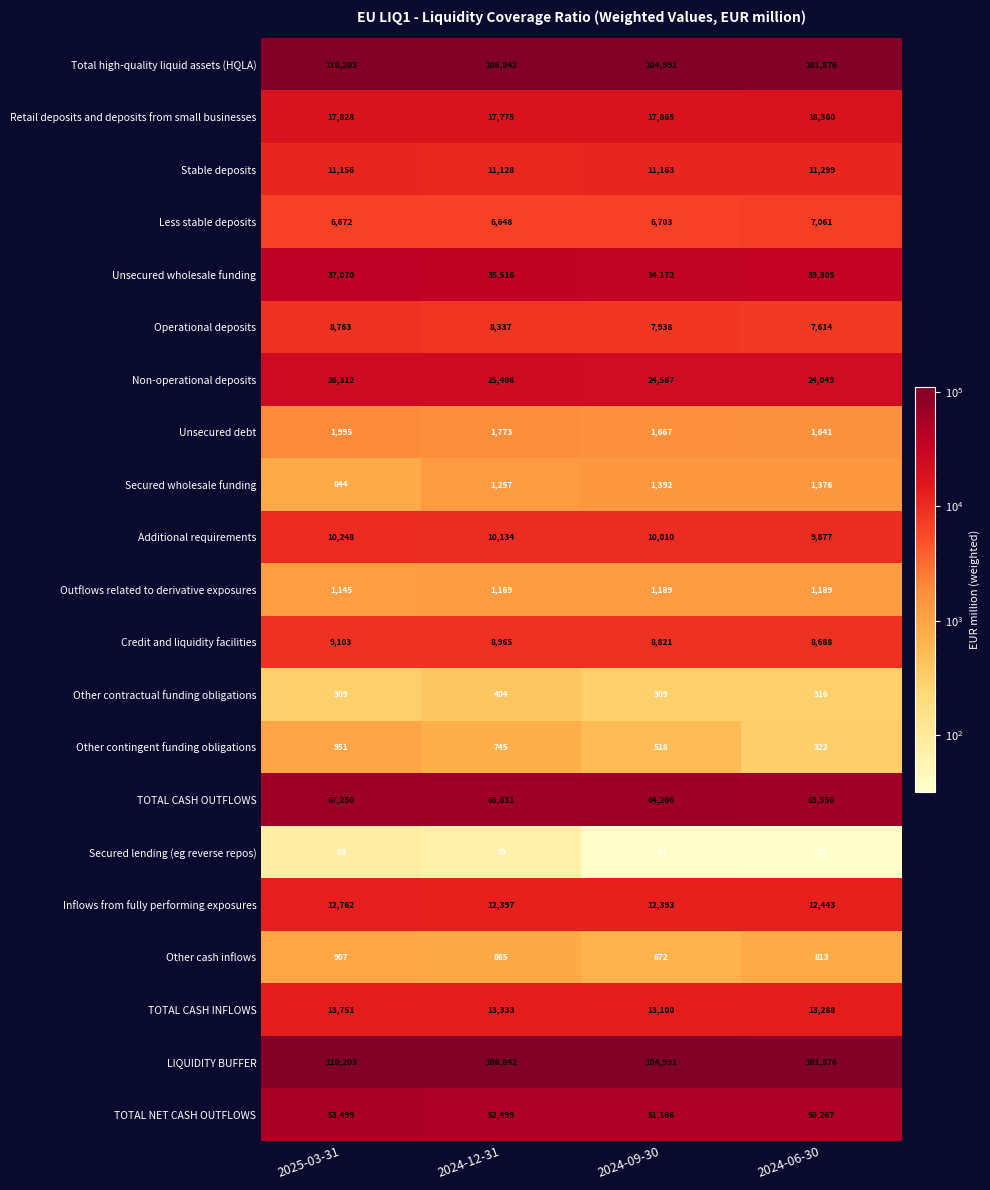

Count the number of data series in this chart.

21